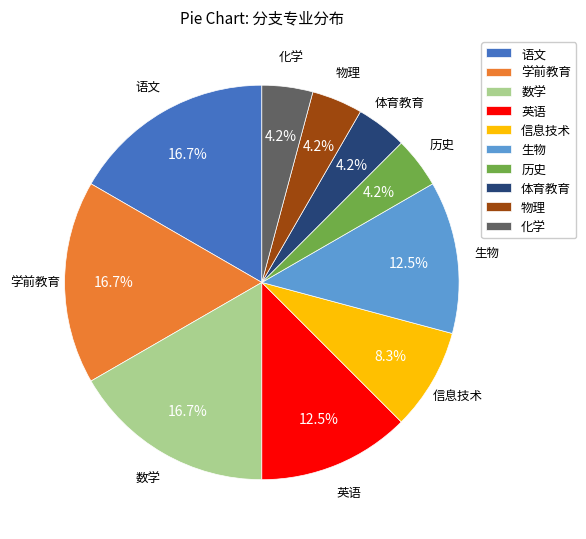

Is there any slice that represents more than half of the pie?

No